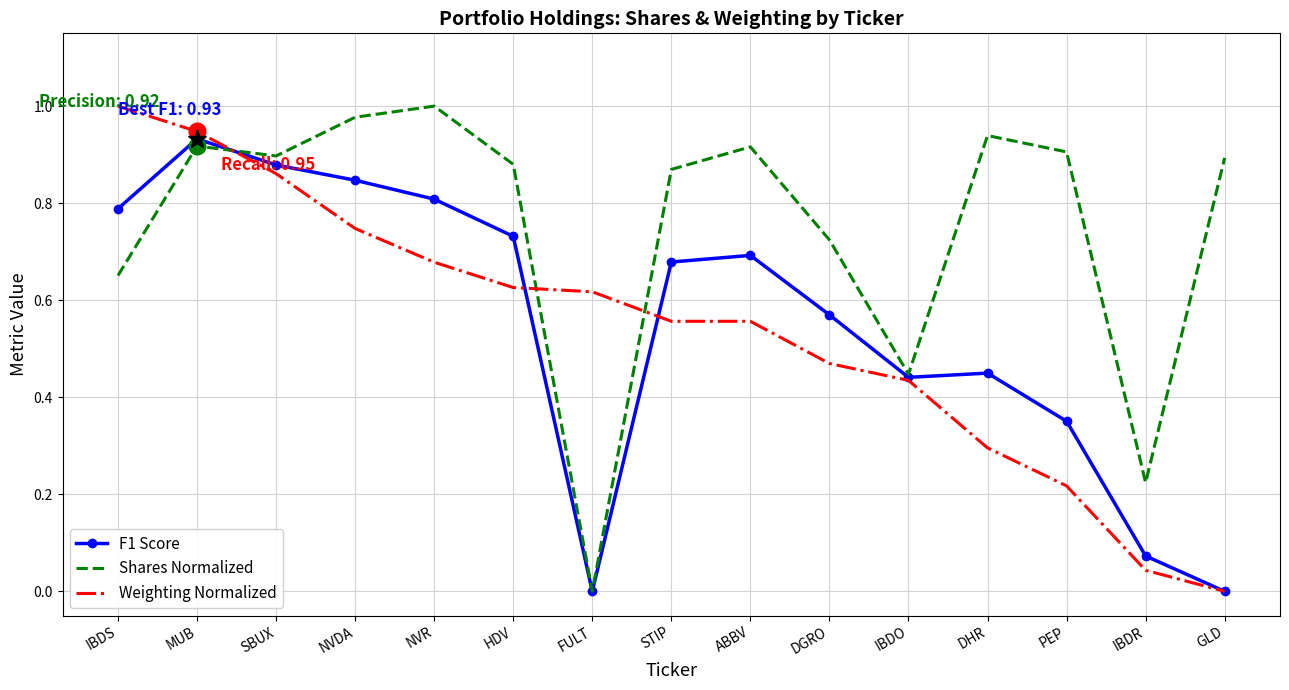

At how many categories does at least one series exceed 0?

15